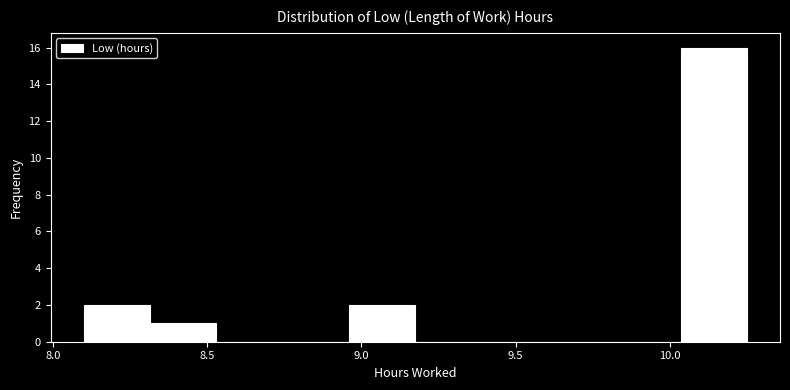

Reading left to right, list every bar in this chart as the range it spans on the x-axis followed by its height. Neither the bar edges nor the heights are printed on the chart, so give them approximately, as read against the axes.

8.100 to 8.315: 2
8.315 to 8.530: 1
8.530 to 8.745: 0
8.745 to 8.960: 0
8.960 to 9.175: 2
9.175 to 9.390: 0
9.390 to 9.605: 0
9.605 to 9.820: 0
9.820 to 10.035: 0
10.035 to 10.250: 16